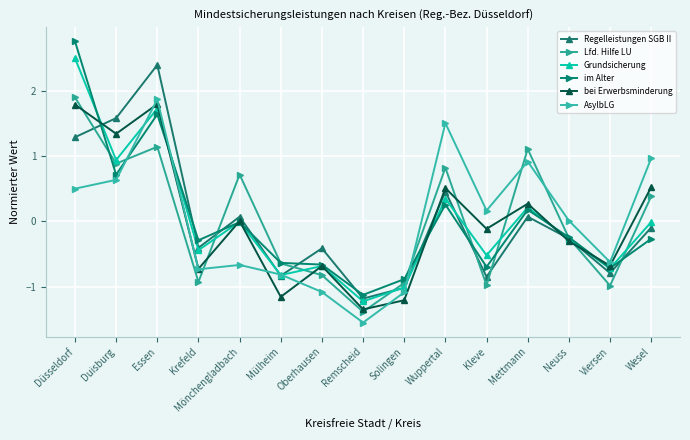

Rank the series at Wesel from highest to lowest value.

AsylbLG, bei Erwerbsminderung, Lfd. Hilfe LU, Grundsicherung, Regelleistungen SGB II, im Alter